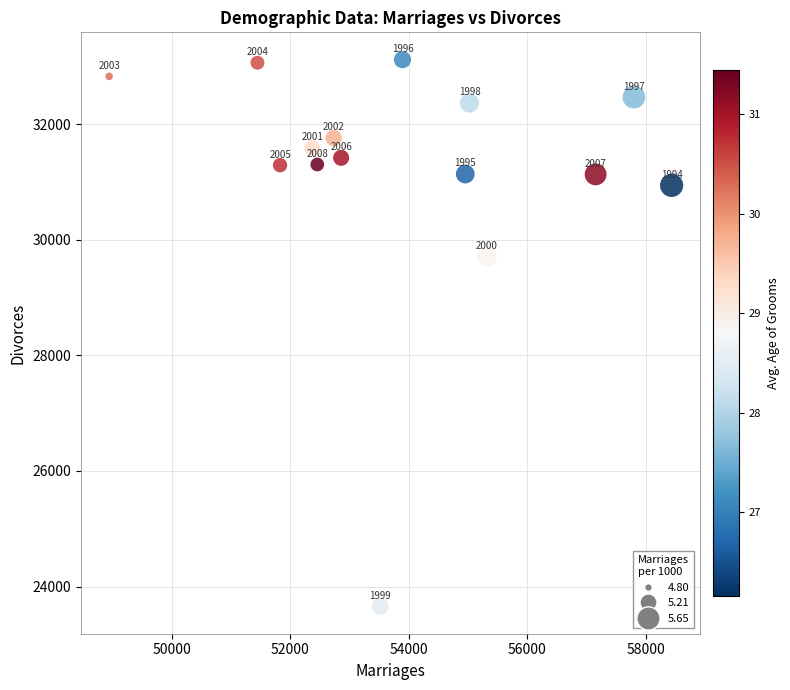

What Y value in the scatter plot is closest to 28385?

29704